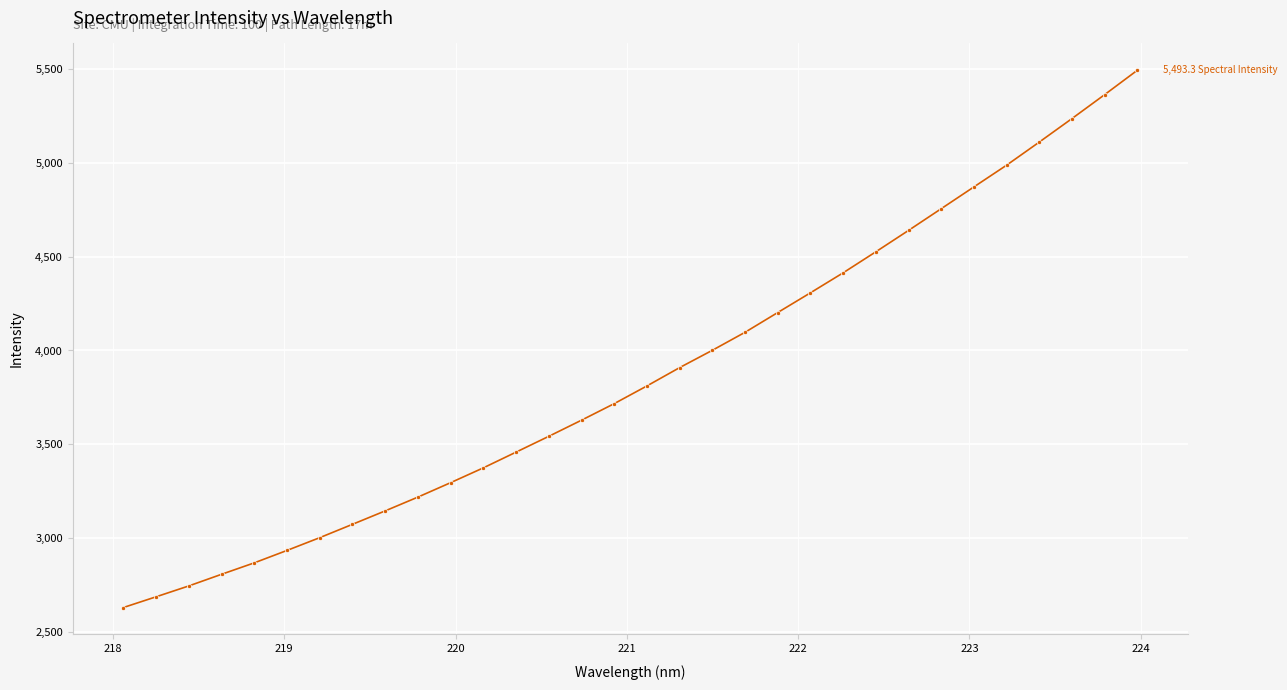

How many values are below 3811?

16